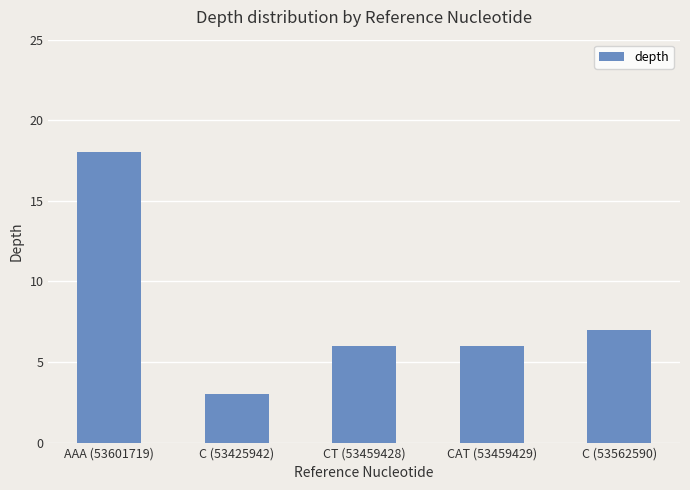

At which category does the chart reach its peak across all series?

AAA (53601719)